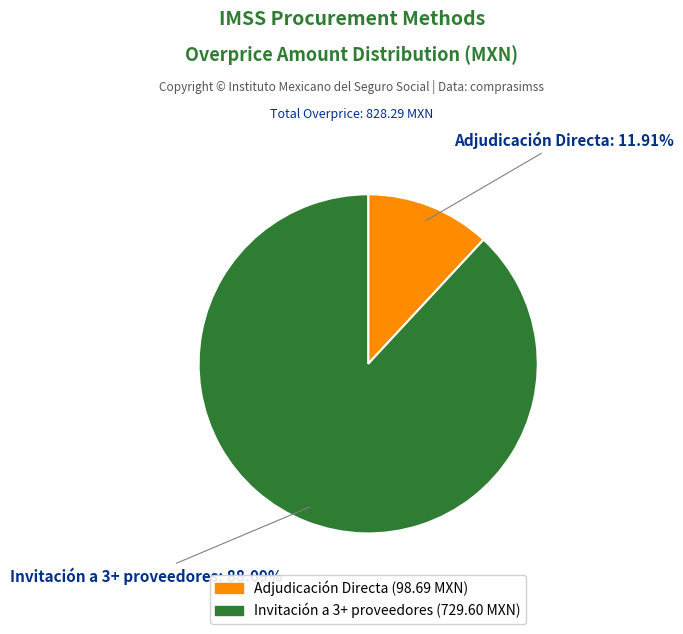

How many slices are in this pie chart?

2